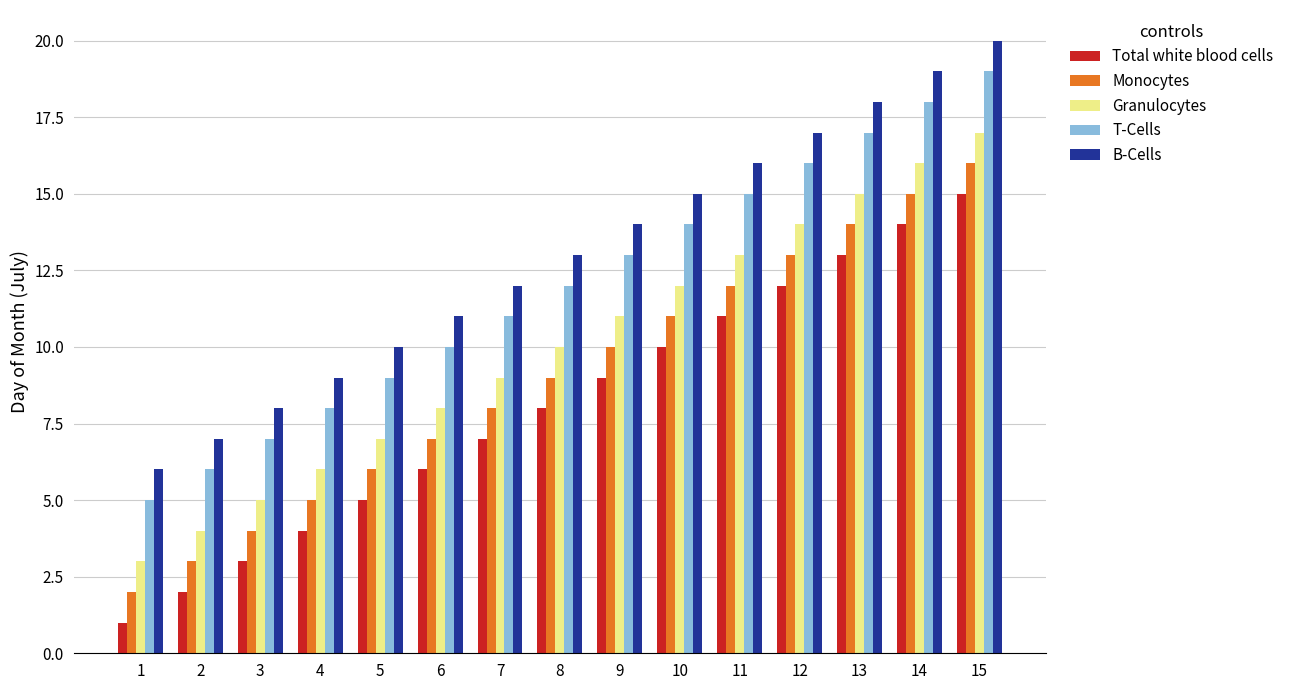

Reading right to left, extract all data points from this chart.

Total white blood cells: 15=15	14=14	13=13	12=12	11=11	10=10	9=9	8=8	7=7	6=6	5=5	4=4	3=3	2=2	1=1
Monocytes: 15=16	14=15	13=14	12=13	11=12	10=11	9=10	8=9	7=8	6=7	5=6	4=5	3=4	2=3	1=2
Granulocytes: 15=17	14=16	13=15	12=14	11=13	10=12	9=11	8=10	7=9	6=8	5=7	4=6	3=5	2=4	1=3
T-Cells: 15=19	14=18	13=17	12=16	11=15	10=14	9=13	8=12	7=11	6=10	5=9	4=8	3=7	2=6	1=5
B-Cells: 15=20	14=19	13=18	12=17	11=16	10=15	9=14	8=13	7=12	6=11	5=10	4=9	3=8	2=7	1=6